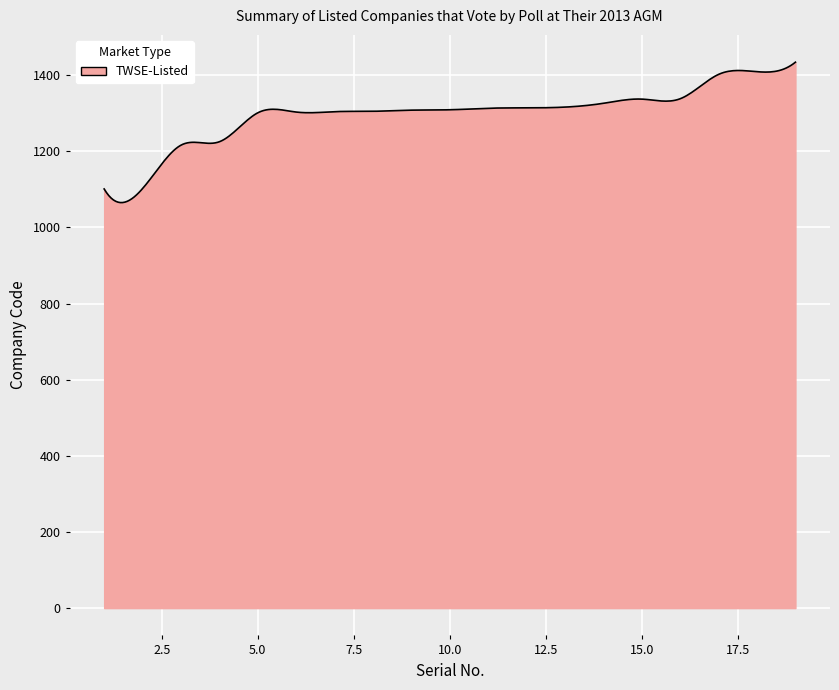

What is the maximum value shown in the chart?

1434.0